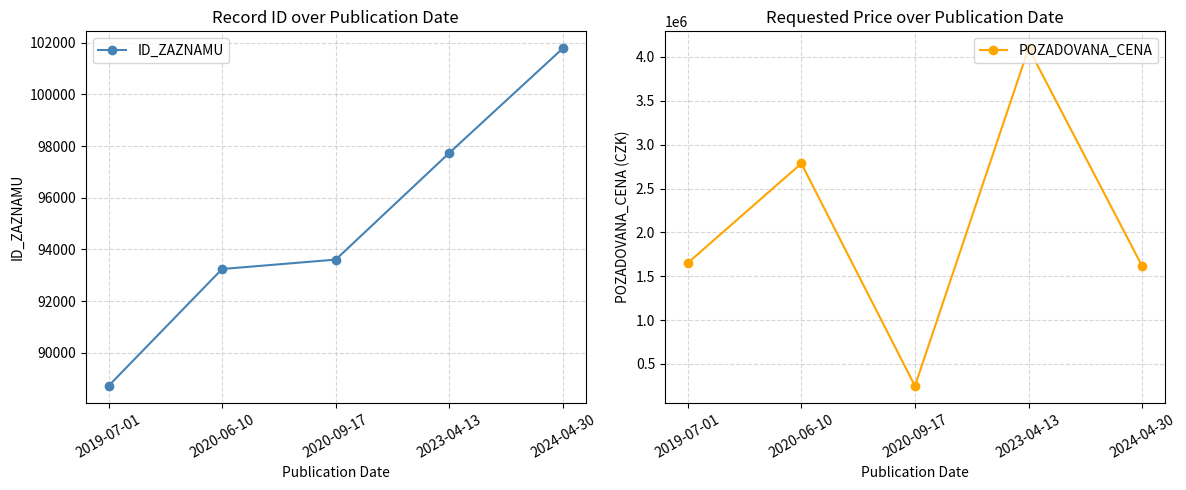

Which has a higher value, 2019-07-01 or 2024-04-30?

2024-04-30